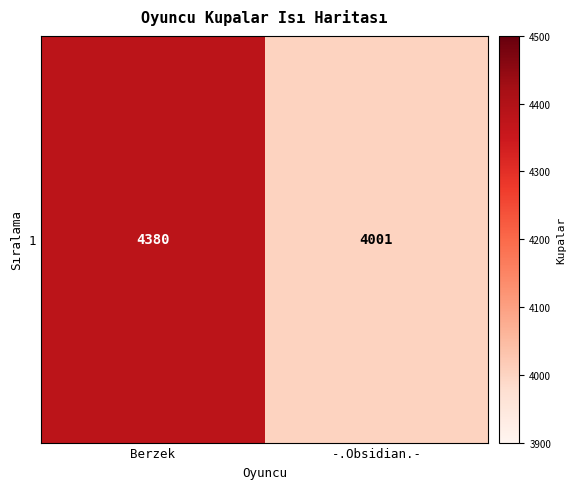

Rank the categories by value from lowest to highest.

-.Obsidian.-, Berzek